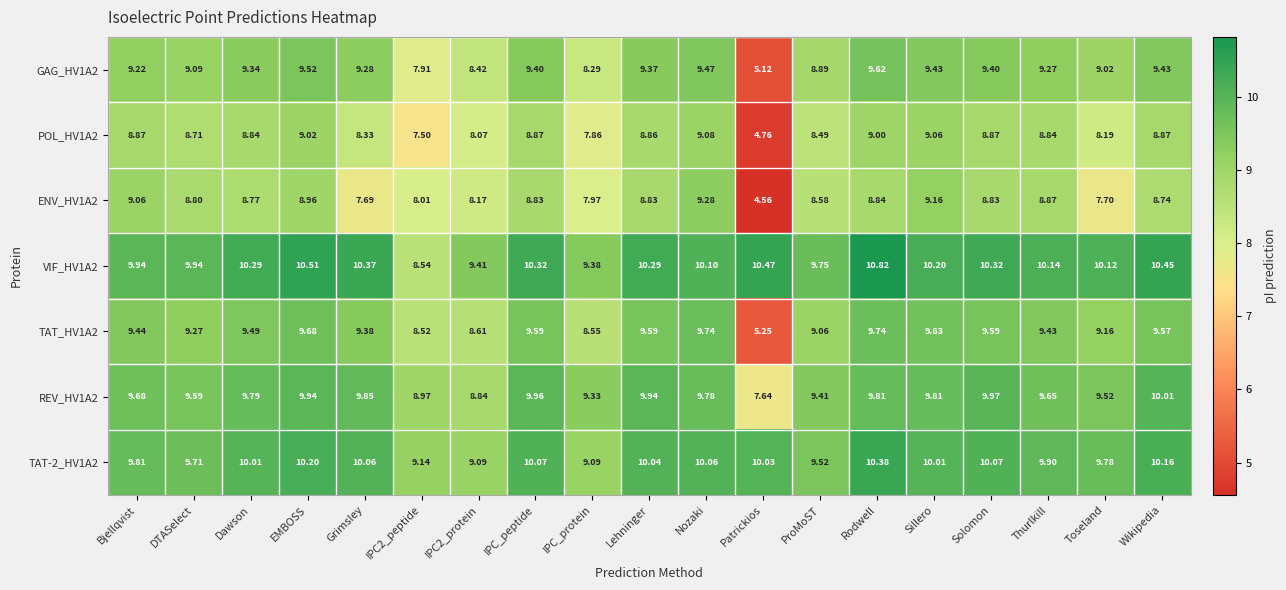

Where does the TAT-2_HV1A2 series first go above 10?

Dawson